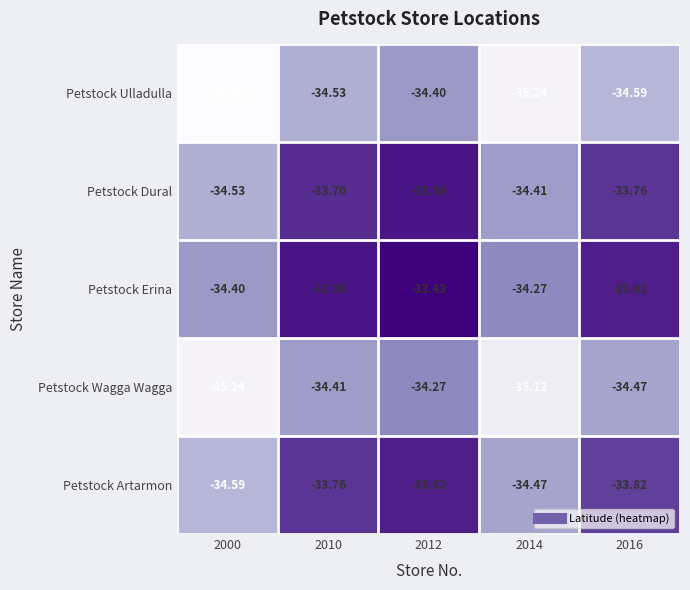

Is the value of Petstock Erina at 2000 greater than the value of Petstock Wagga Wagga at 2000?

Yes